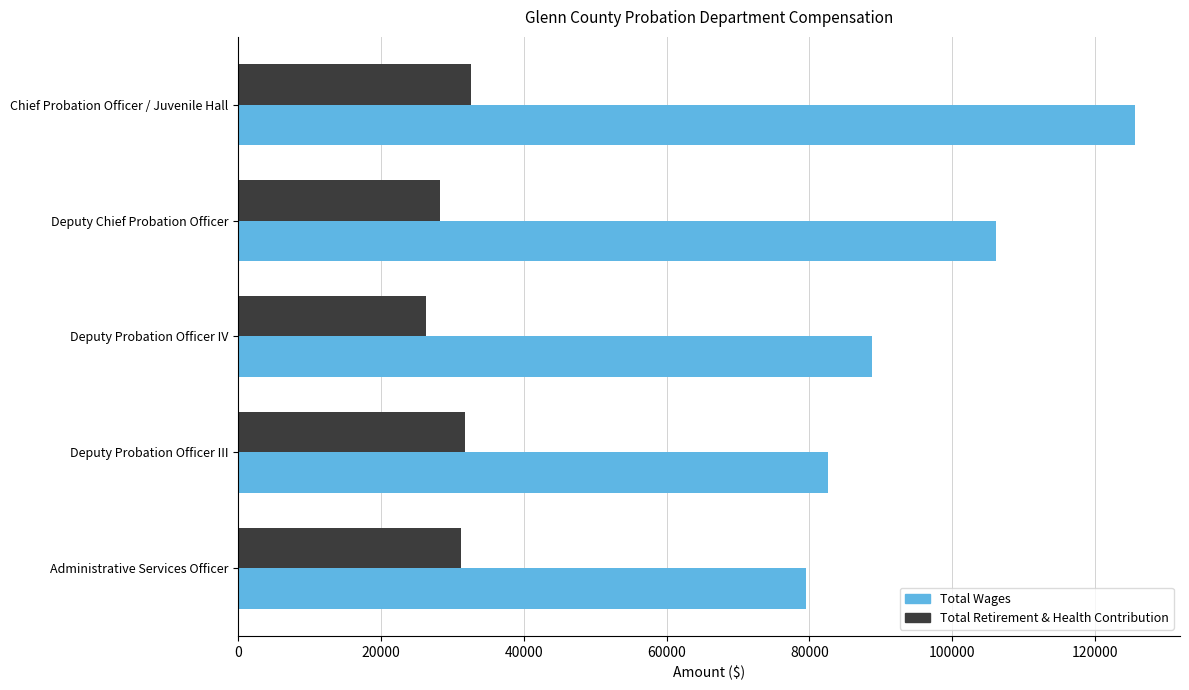

What are all the series names shown in the legend?

Total Wages, Total Retirement & Health Contribution